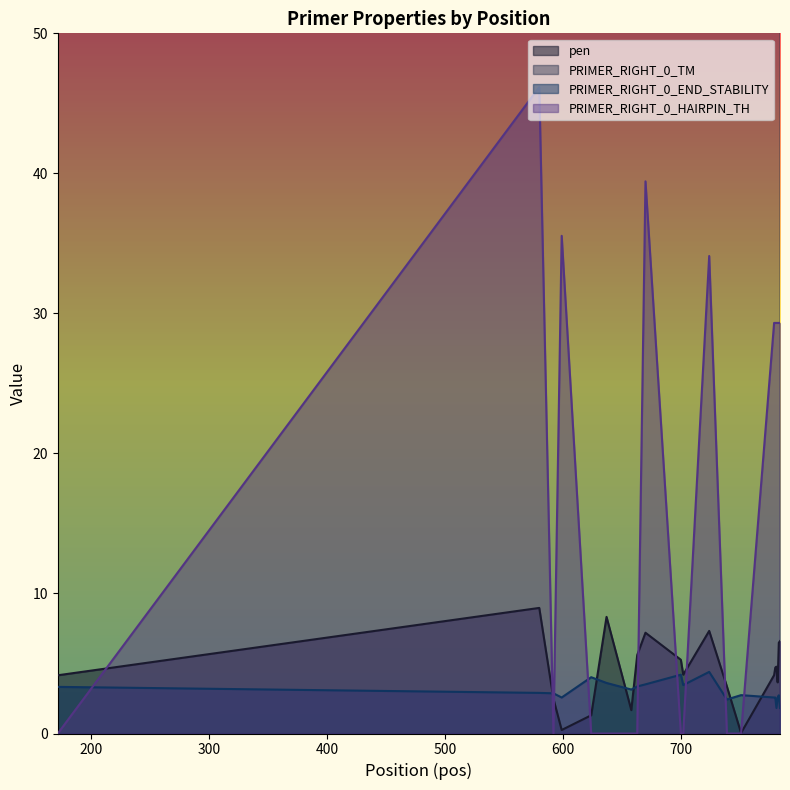

How many data points does each series have?

20